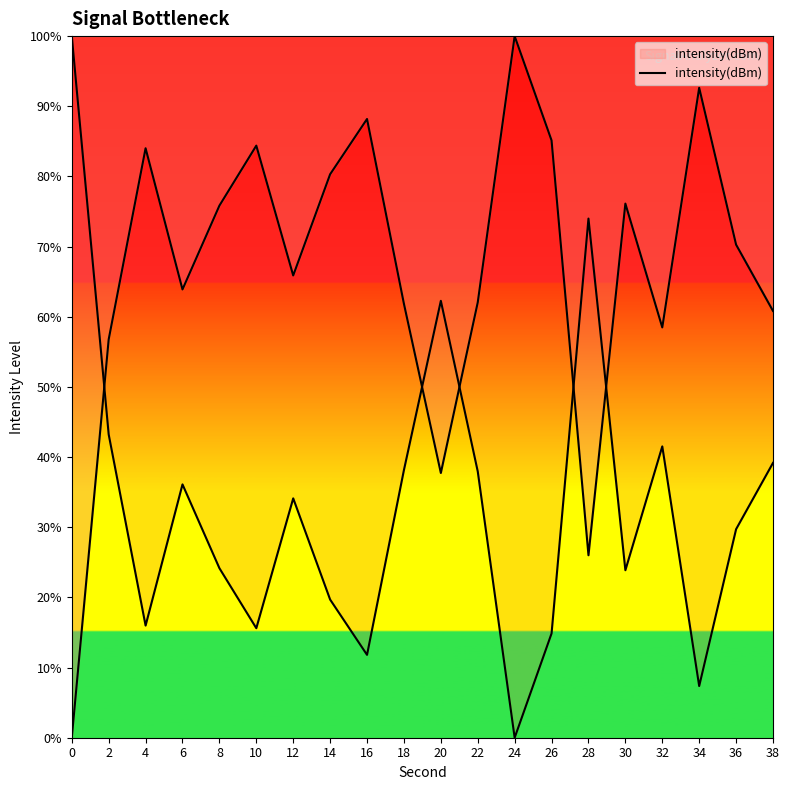

How many positive values are there?

19